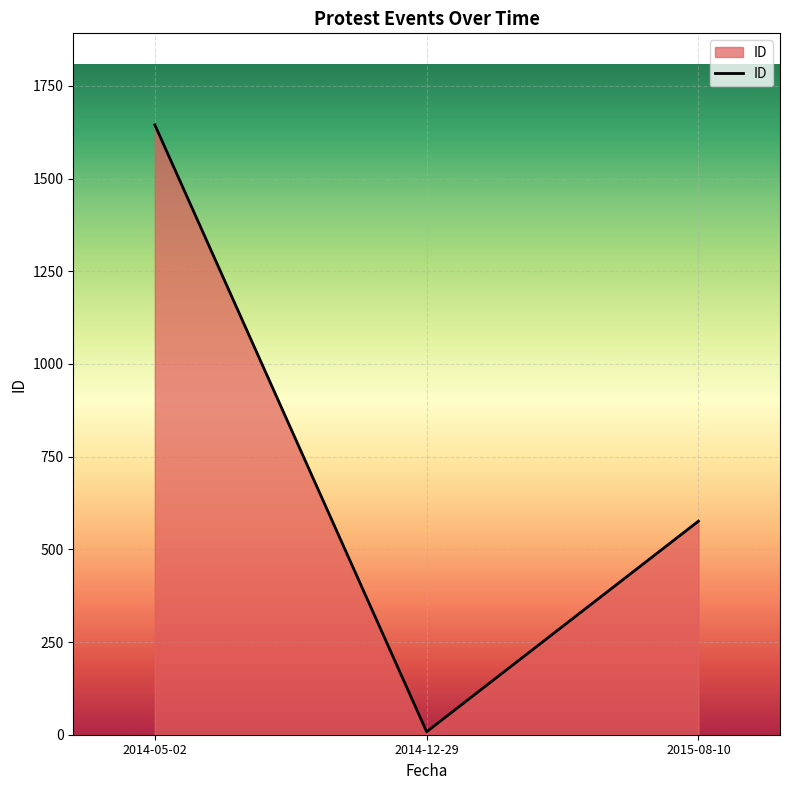

Reading left to right, what are all the values shown in this chart?

1645	8	576